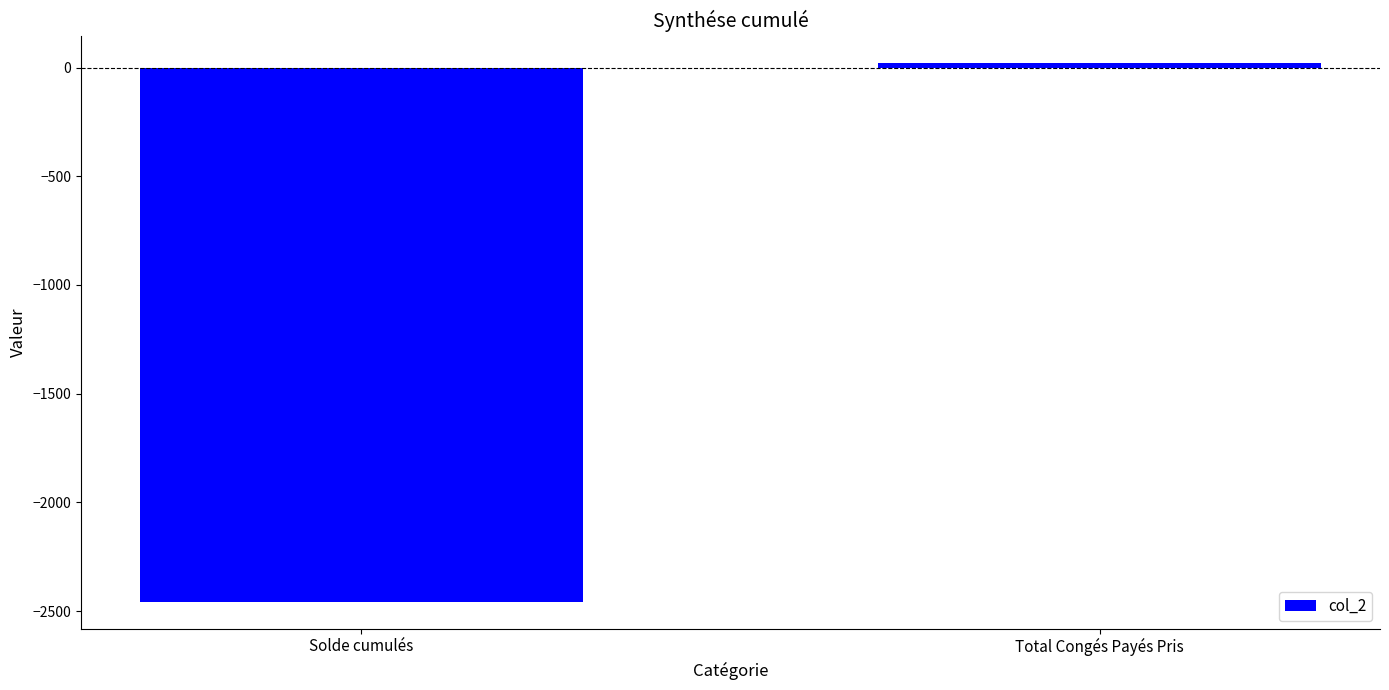

Rank the categories by value from highest to lowest.

Total Congés Payés Pris, Solde cumulés